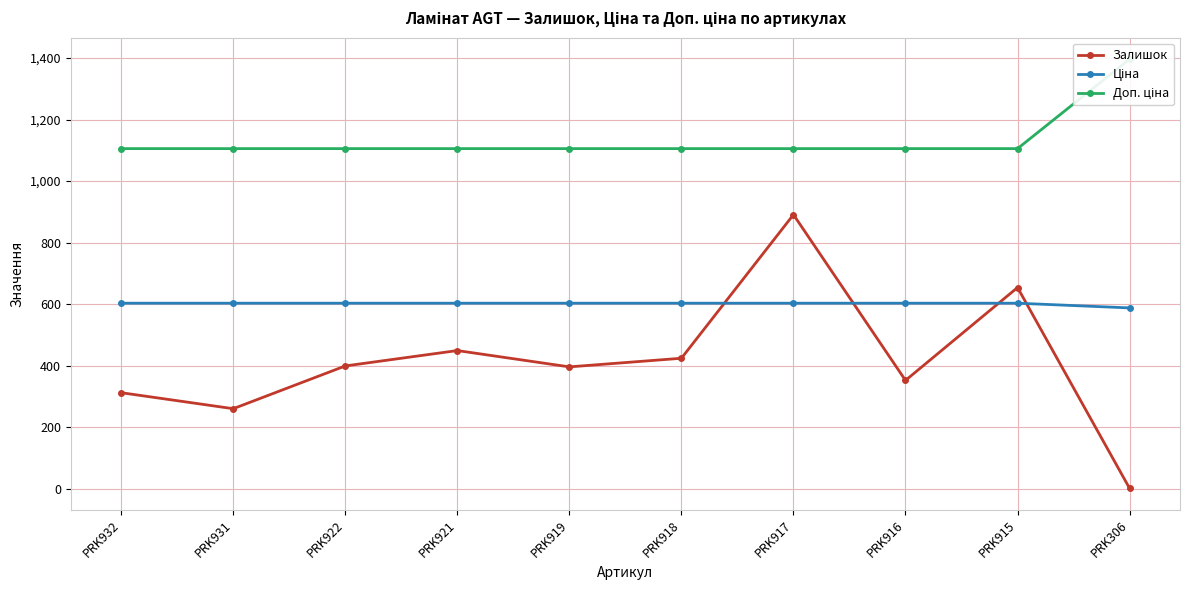

Reading left to right, extract all data points from this chart.

Залишок: PRK932=312.0	PRK931=260.0	PRK922=399.0	PRK921=449.0	PRK919=396.0	PRK918=424.0	PRK917=891.0	PRK916=352.0	PRK915=654.0	PRK306=1.0
Ціна: PRK932=603.0	PRK931=603.0	PRK922=603.0	PRK921=603.0	PRK919=603.0	PRK918=603.0	PRK917=603.0	PRK916=603.0	PRK915=603.0	PRK306=587.7
Доп. ціна: PRK932=1105.7	PRK931=1105.7	PRK922=1105.7	PRK921=1105.7	PRK919=1105.7	PRK918=1105.7	PRK917=1105.7	PRK916=1105.7	PRK915=1105.7	PRK306=1396.6